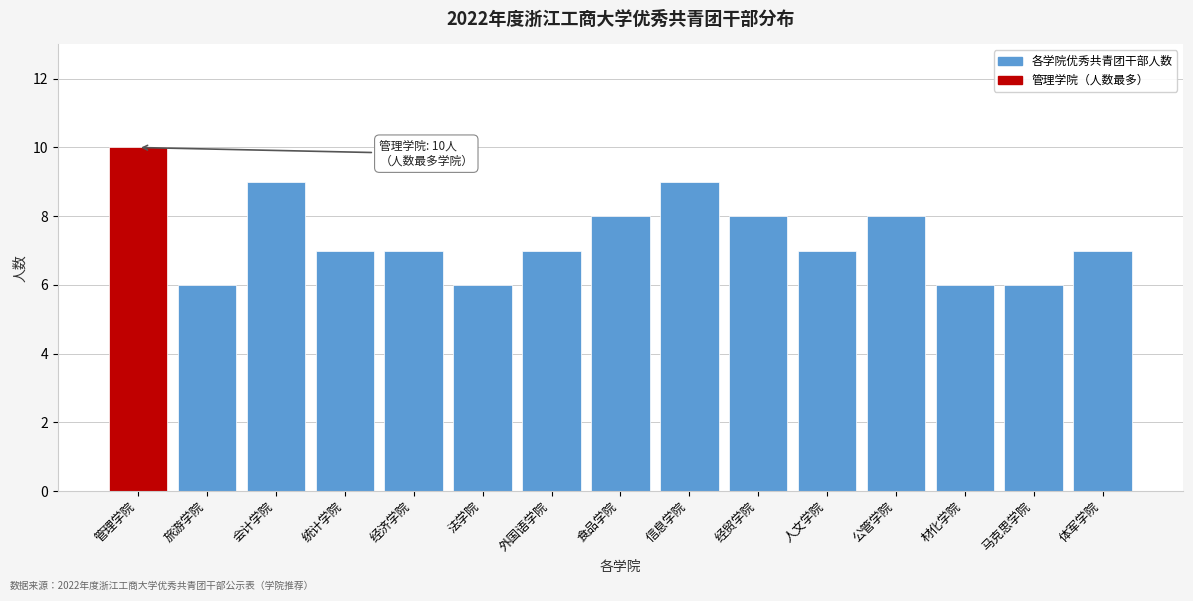

Reading left to right, list all the values displayed in this chart.

10	6	9	7	7	6	7	8	9	8	7	8	6	6	7